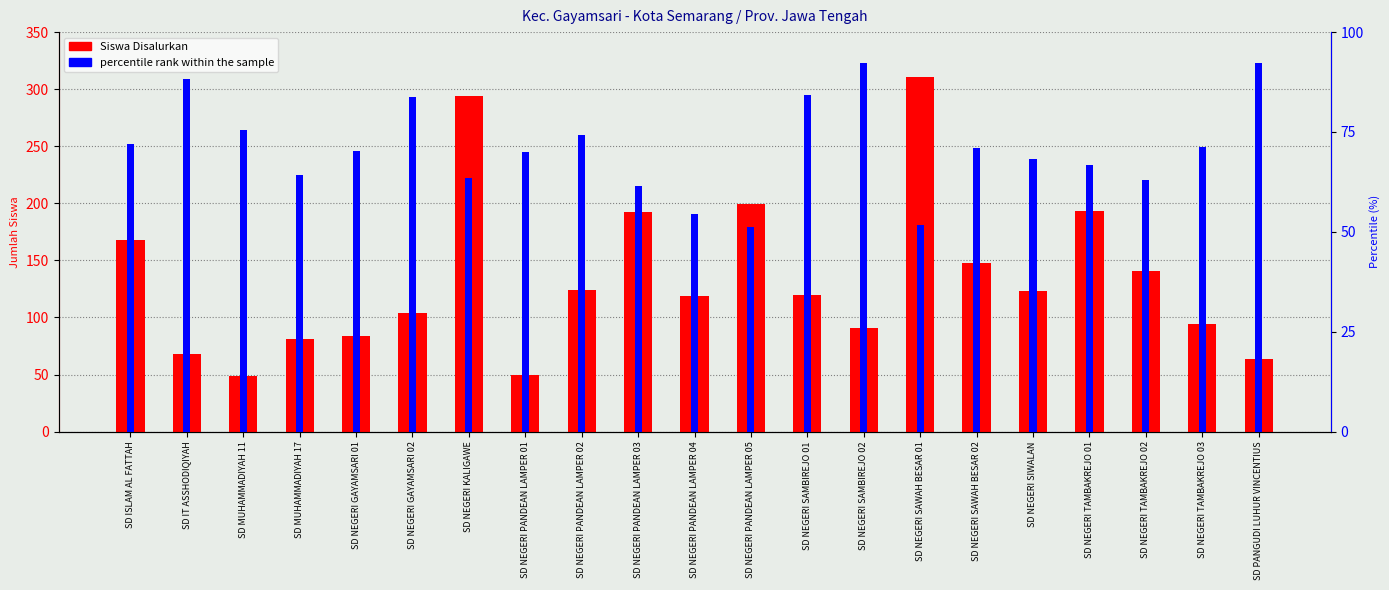

Between SD NEGERI GAYAMSARI 01 and SD NEGERI KALIGAWE, which series saw the biggest shift?

Siswa Disalurkan